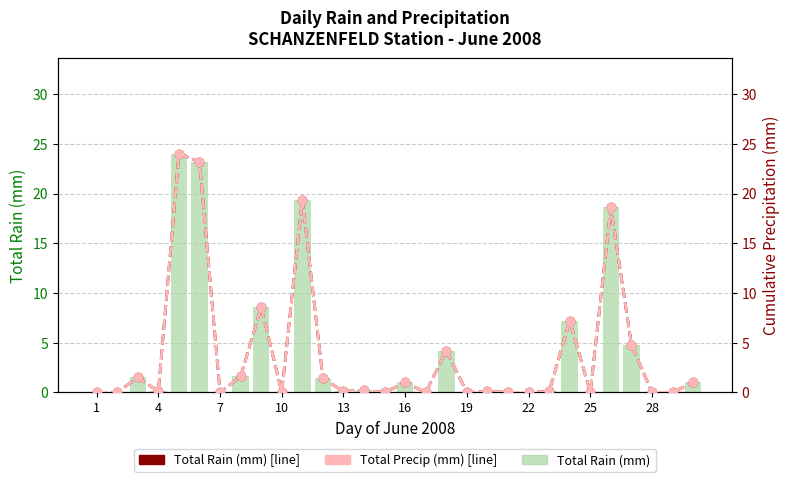

What are all the series names shown in the legend?

Total Rain (mm), Total Rain (mm) [line], Total Precip (mm) [line]